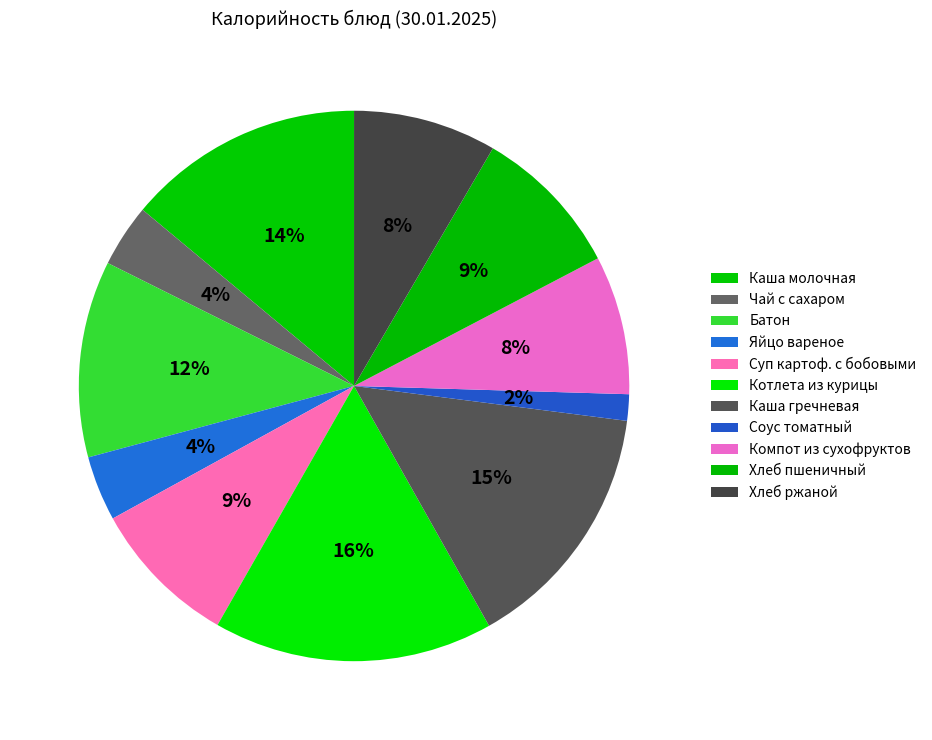

What percentage is NOT represented by Котлета из курицы?

83.6%